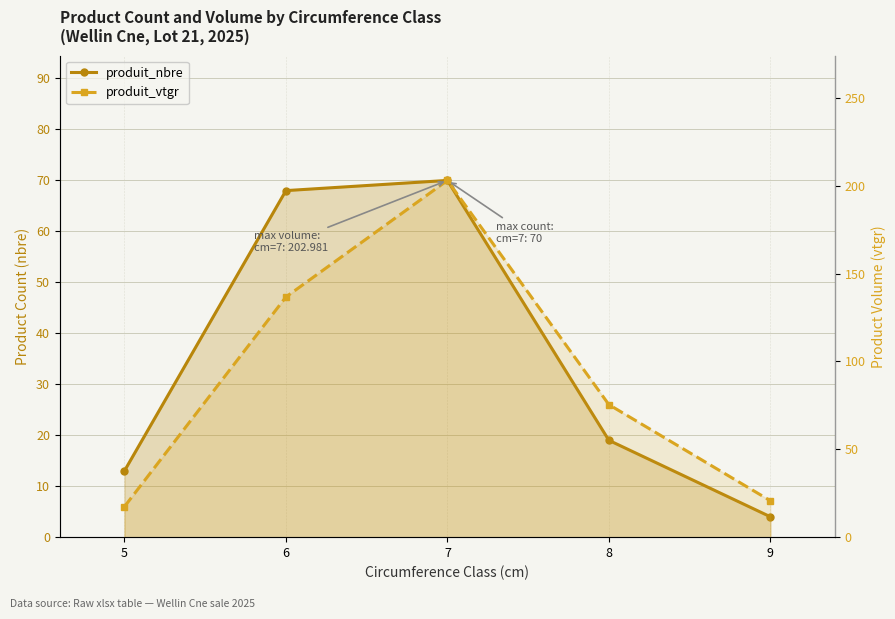

Does the chart have visible grid lines?

Yes